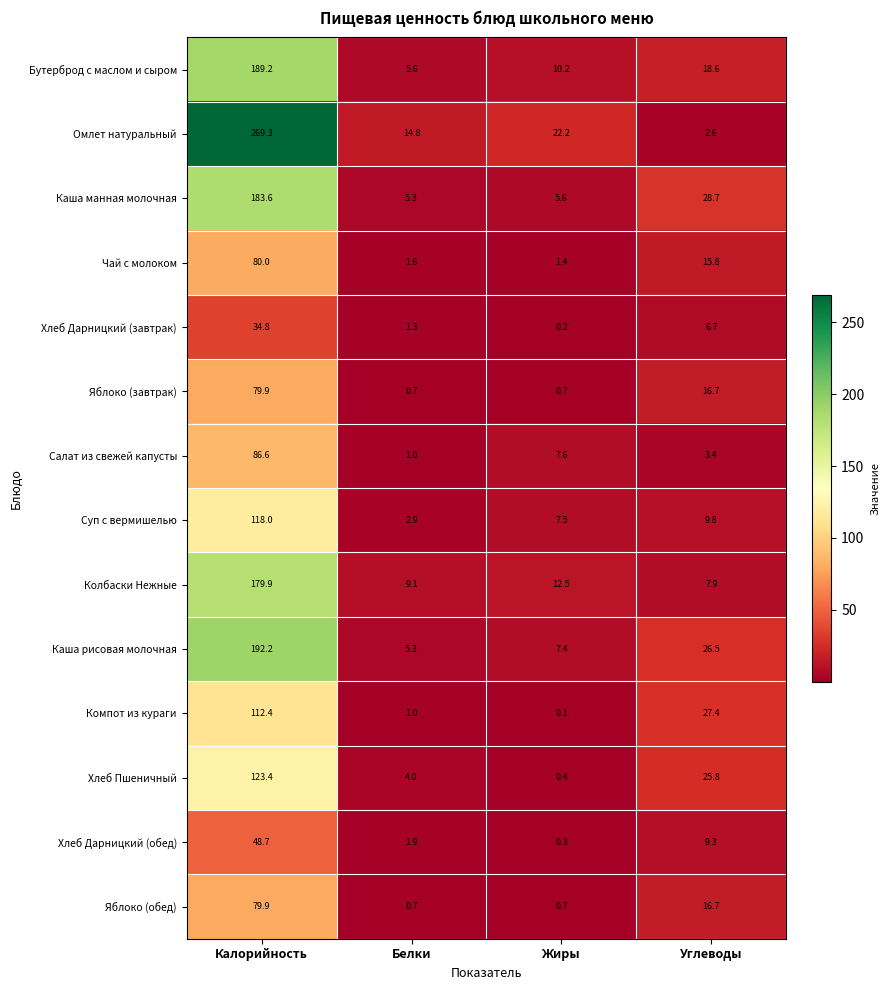

What is the average value of the Хлеб Дарницкий (обед) series?

15.1